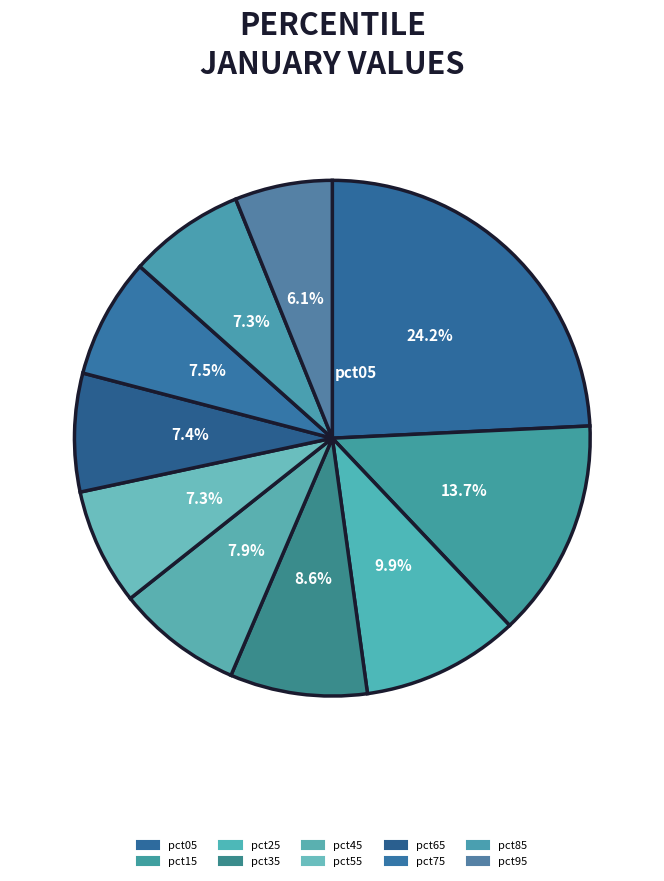

Which category has the biggest portion of the pie?

pct05